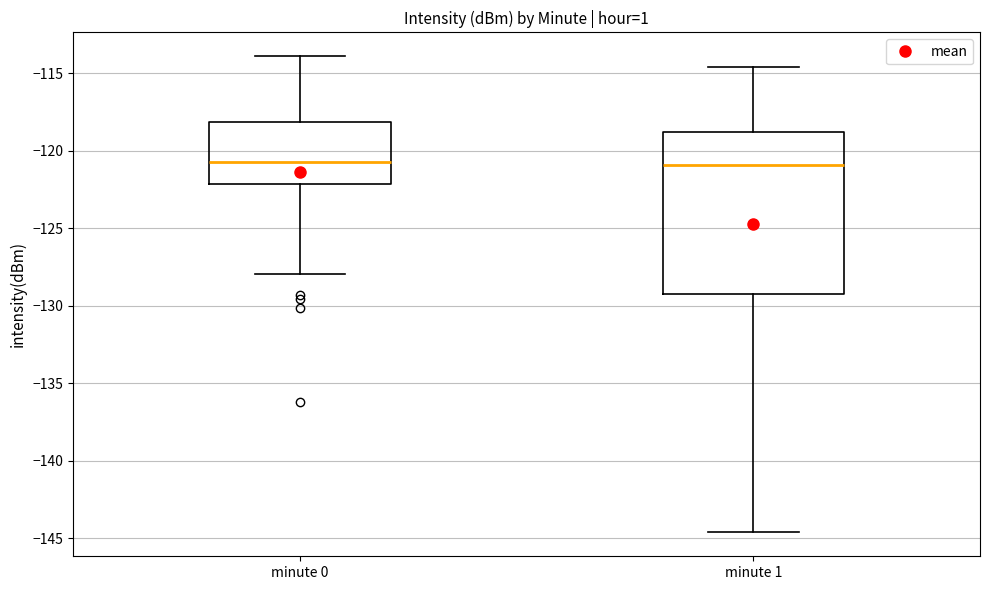

Reading left to right, transcribe this box plot: for each box, give where its median line is, the range the box spans, and where its two whiskers end, as read against the y-axis. The values are not printed on the chart, so give them approximately, as read against the axis.

minute 0: median -120.5, box -122.0 to -118.0, whiskers -128.0 to -114.0
minute 1: median -121.0, box -129.5 to -119.0, whiskers -144.5 to -114.5